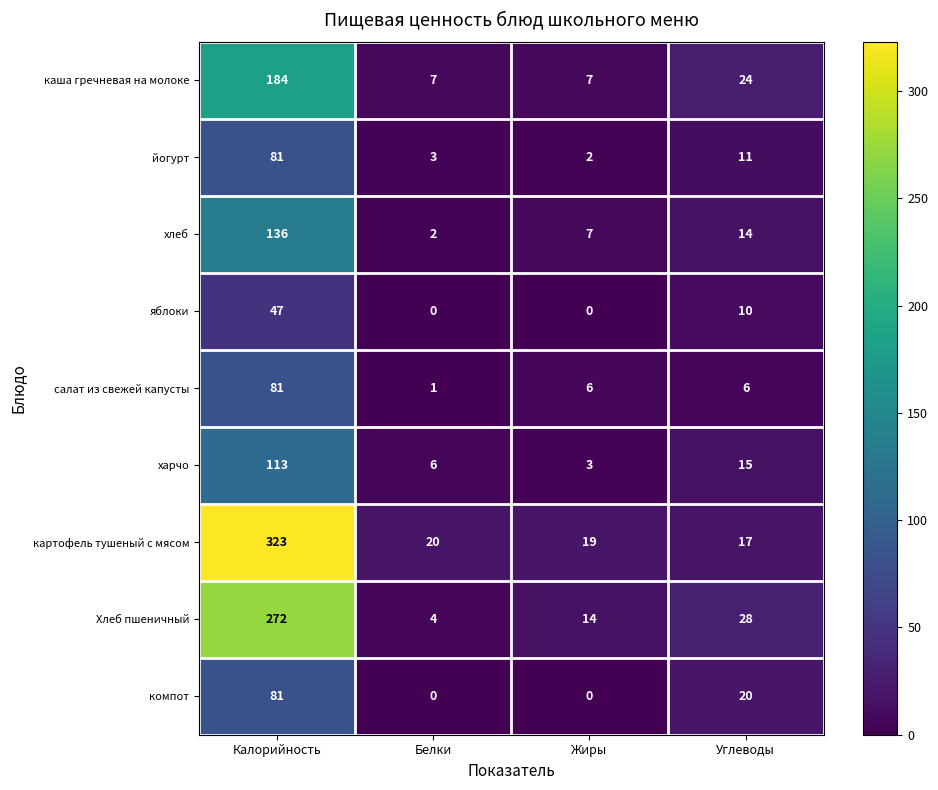

What is the difference between the картофель тушеный с мясом values at Углеводы and Белки?

3